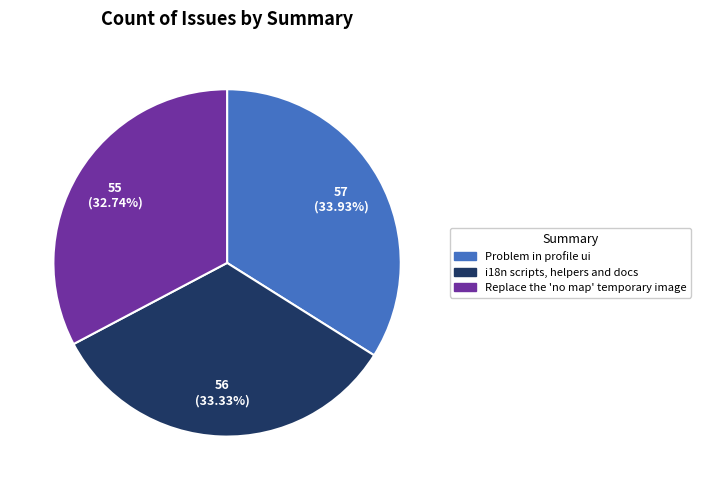

The Replace the 'no map' temporary image slice represents 33% of the pie. True or false?

True